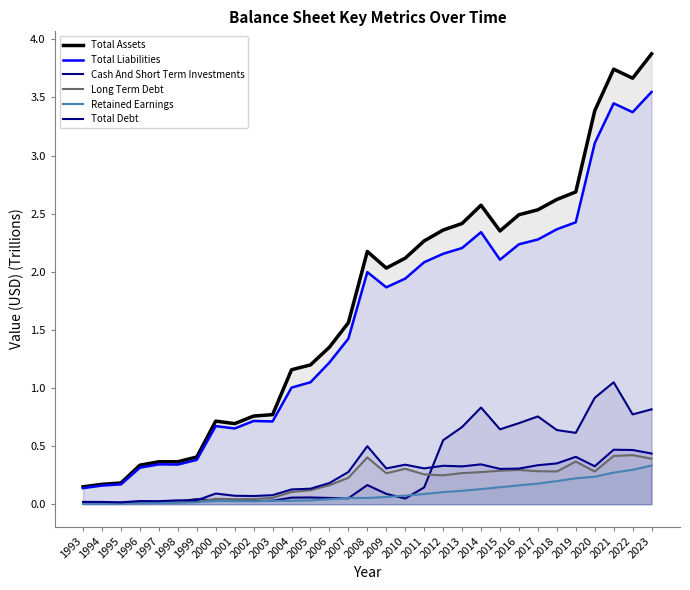

How many lines are shown in the chart?

6